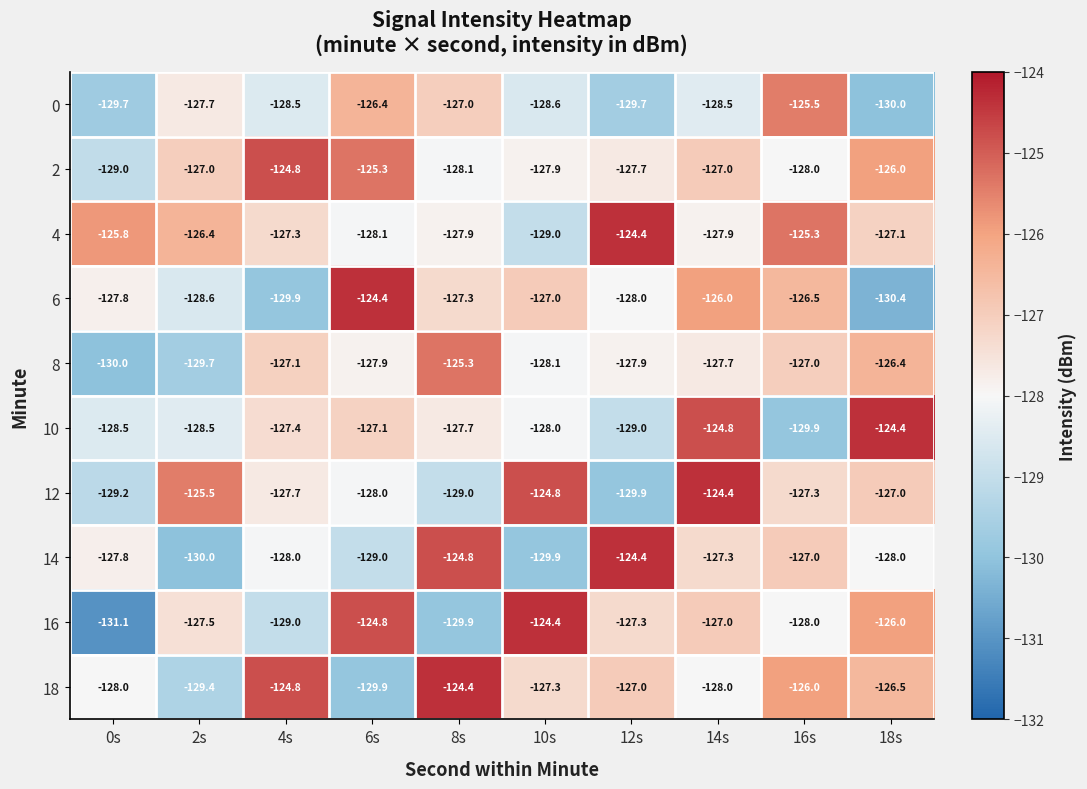

Between 10s and 14s, which series saw the biggest shift?

10